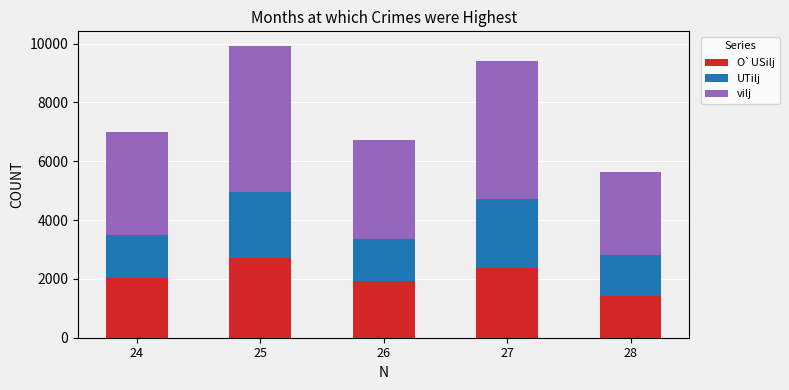

What is the total value across all series at 27?

9404